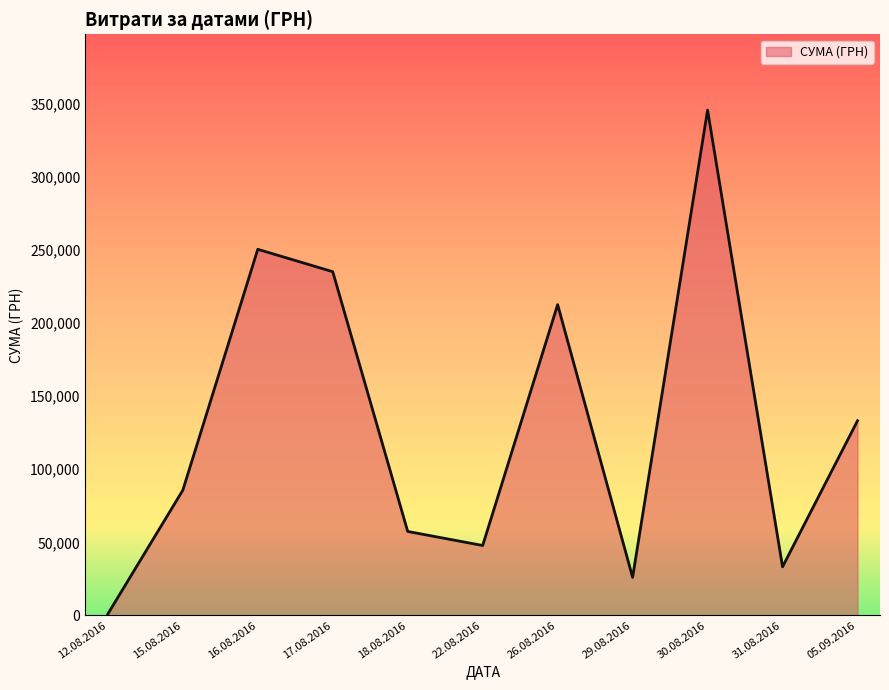

Where is the data nearest to the value 173342?

26.08.2016